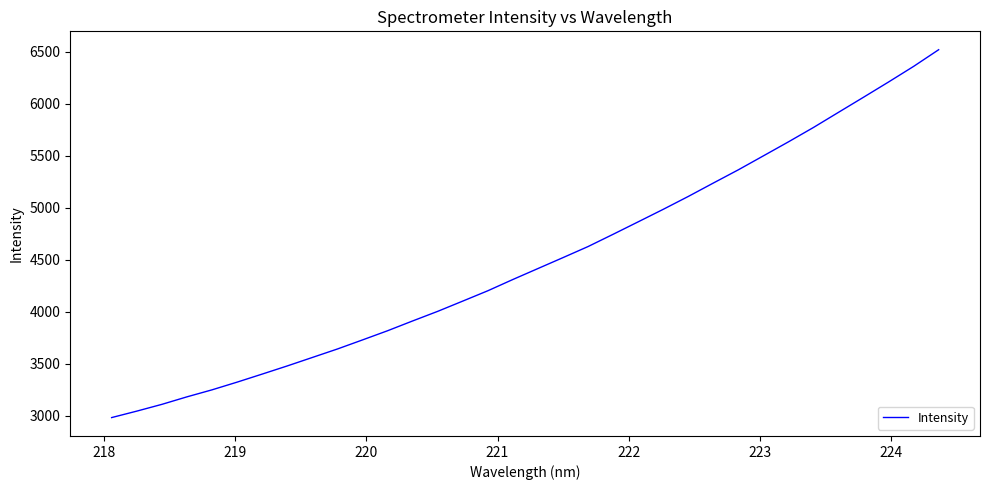

What is the difference between the maximum and minimum values?

3540.6